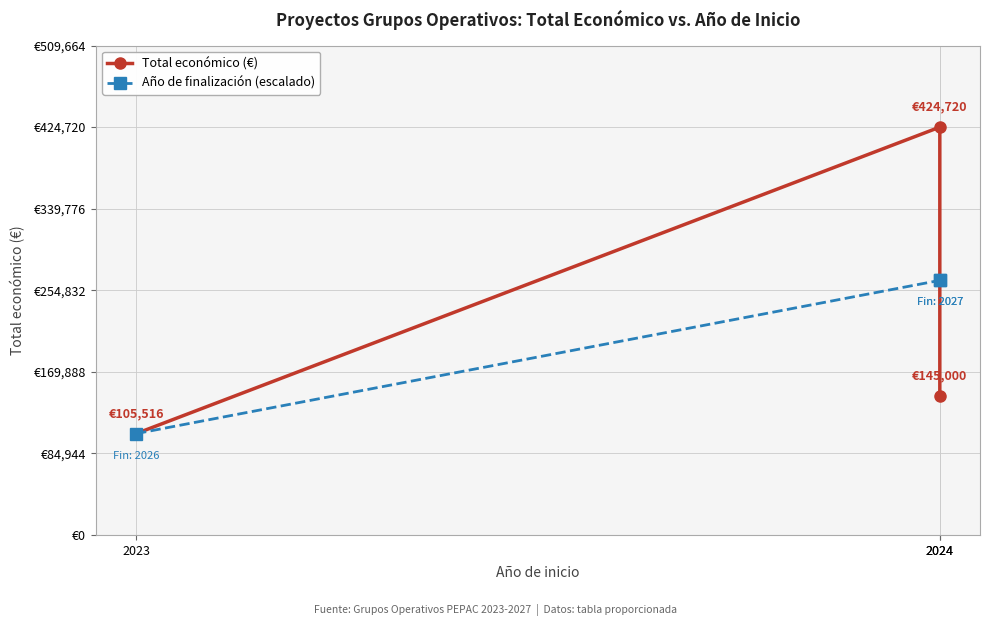

The Total económico (€) series shows 424720 at 2024. True or false?

True